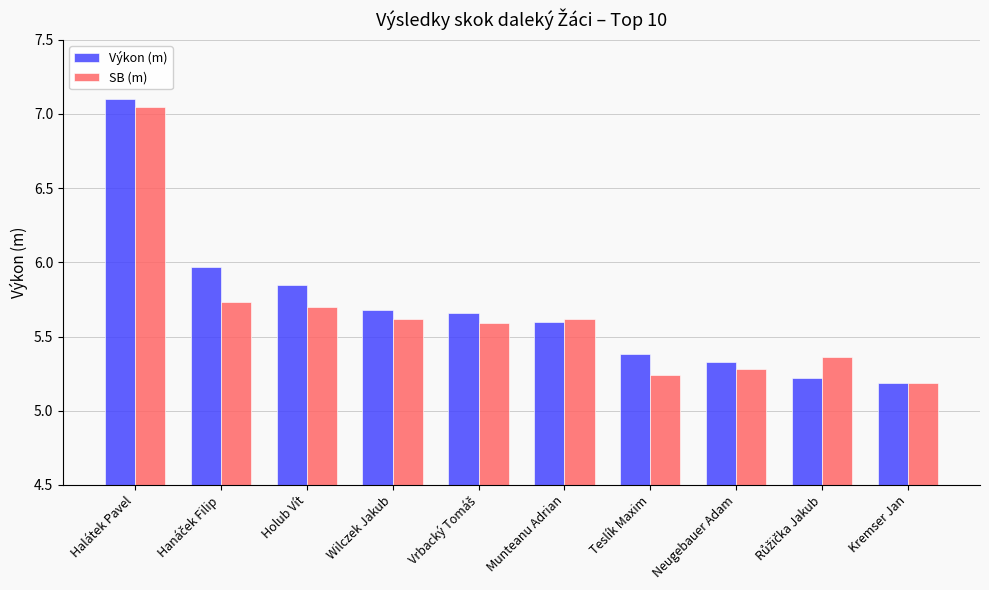

What is the average value of the SB (m) series?

5.6